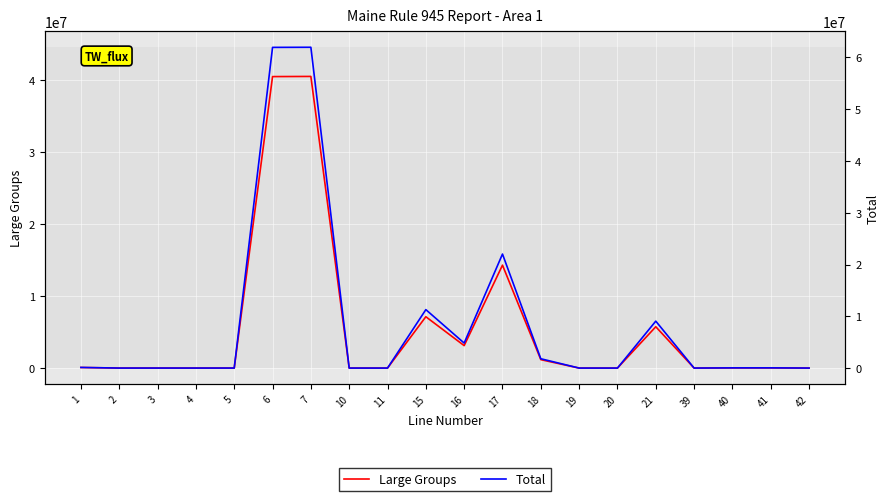

What is the difference between the maximum and second lowest values in the Total series?

61972274.8